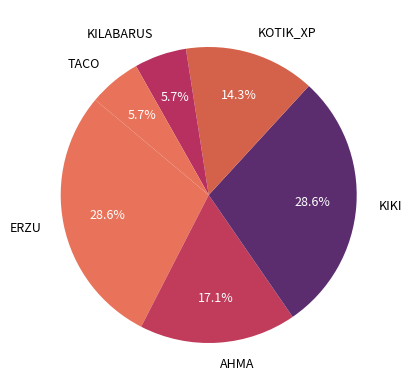

How many slices are in this pie chart?

6